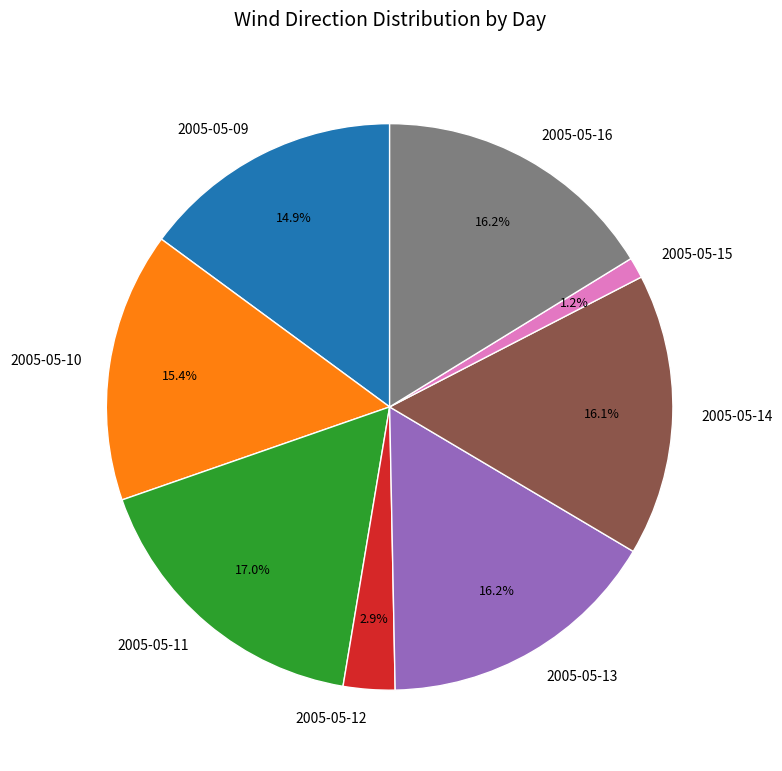

To the nearest percent, what is the difference between the largest and smallest slice percentages?

16%